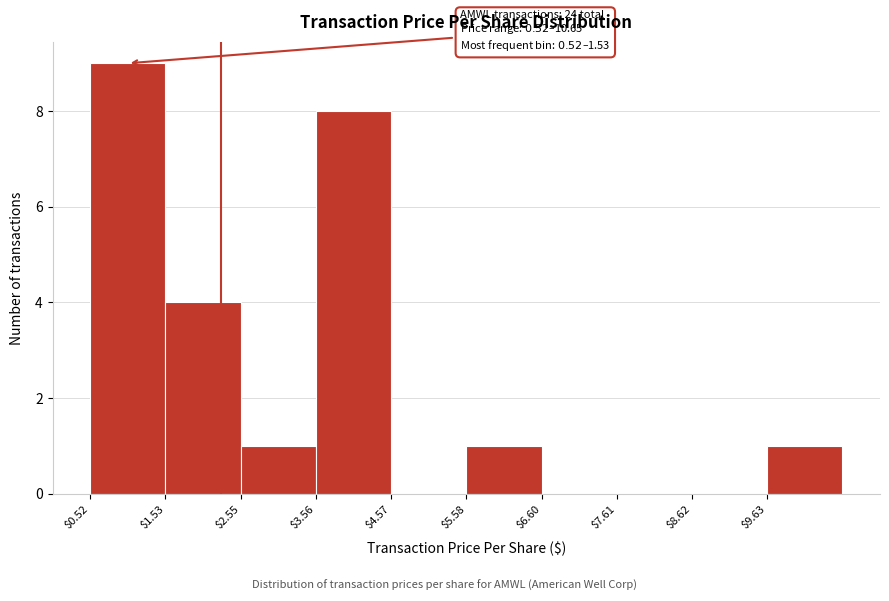

Which range on the x-axis has the tallest bar?

0.6 to 1.6